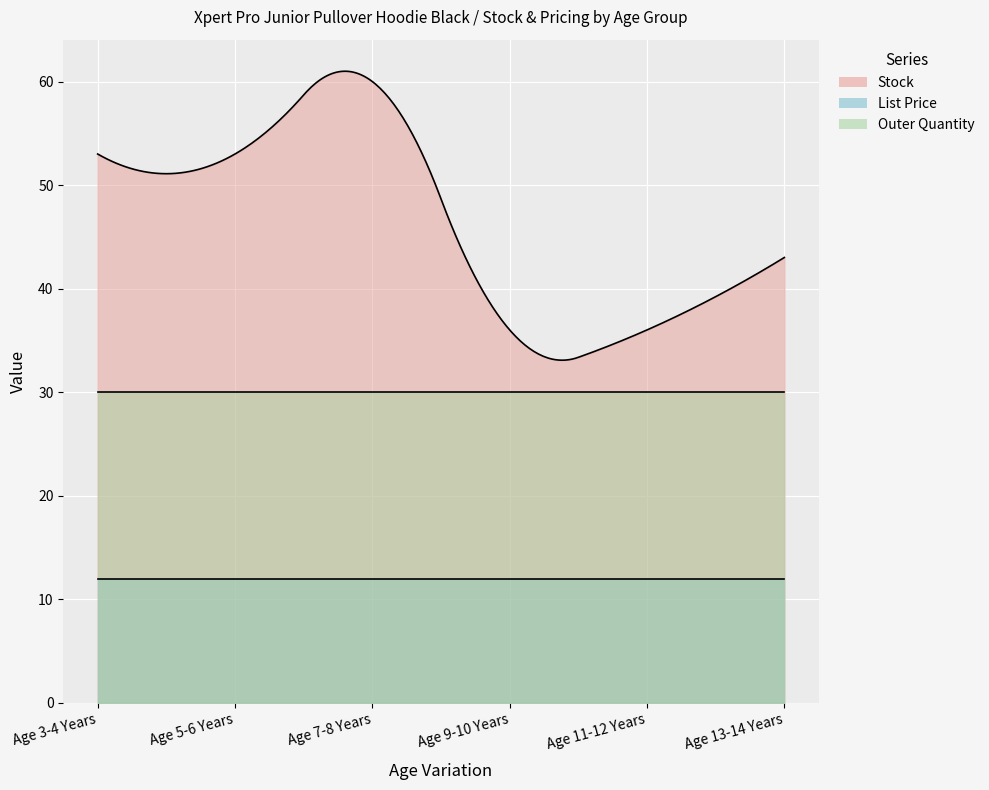

What is the label of the 5th point from the right?

Age 5-6 Years